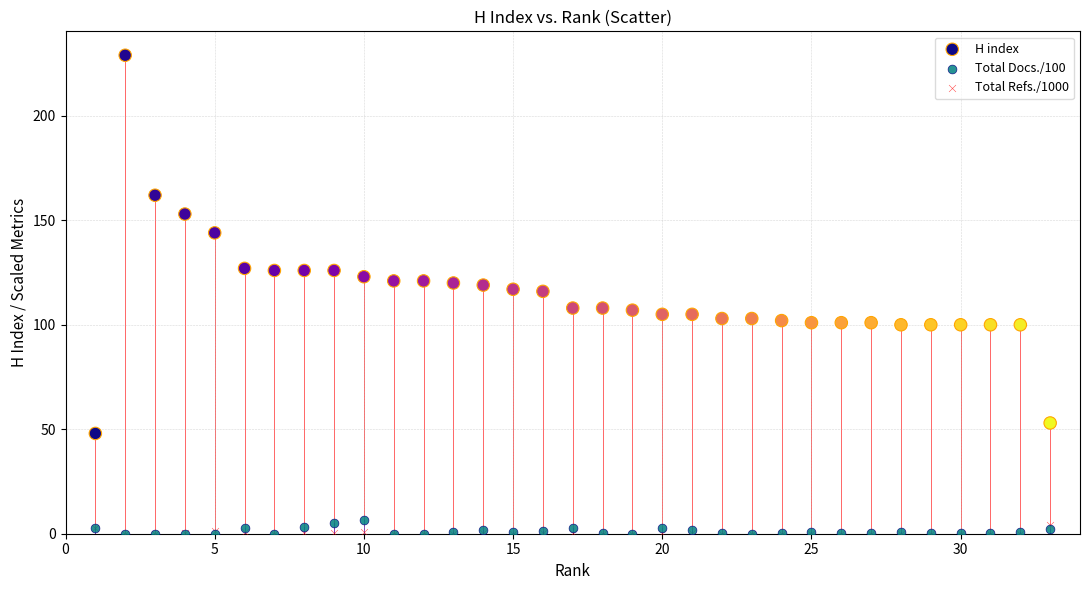

In the H index series, what Y value is closest to 138?

144.0